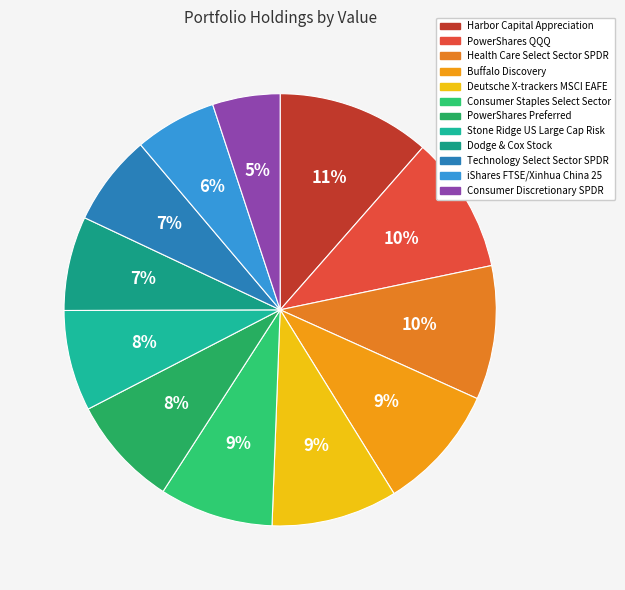

Does any single category account for the majority?

No